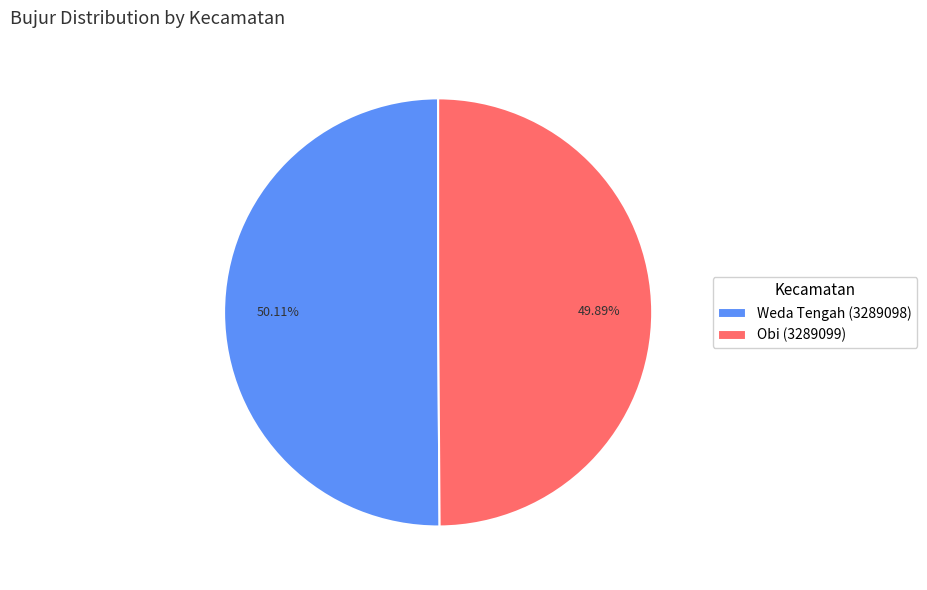

How many slices are in this pie chart?

2